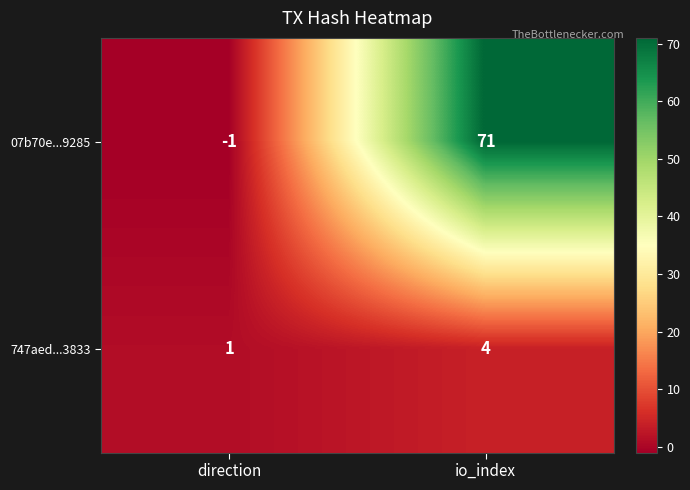

Reading left to right, what are all the values shown in this chart?

07b70e...9285: direction=-1	io_index=71
747aed...3833: direction=1	io_index=4